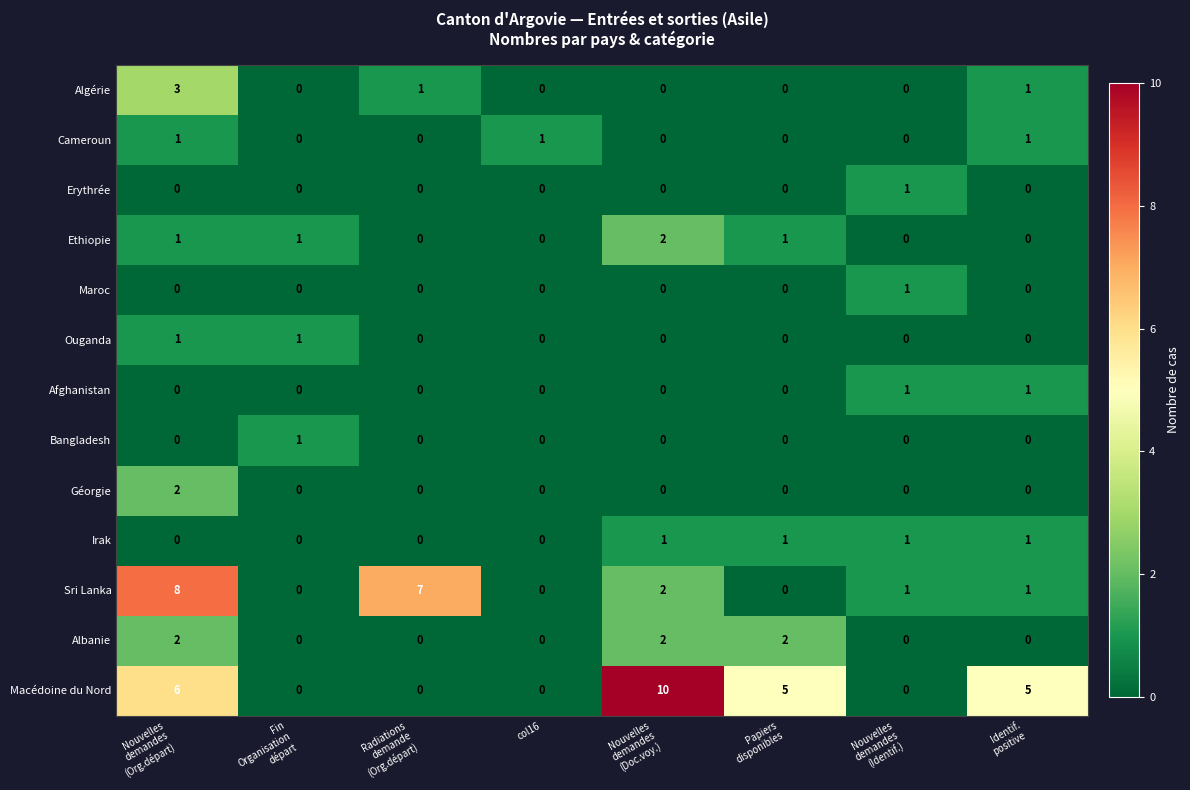

True or false: Sri Lanka has a value of 0 at col16.

True